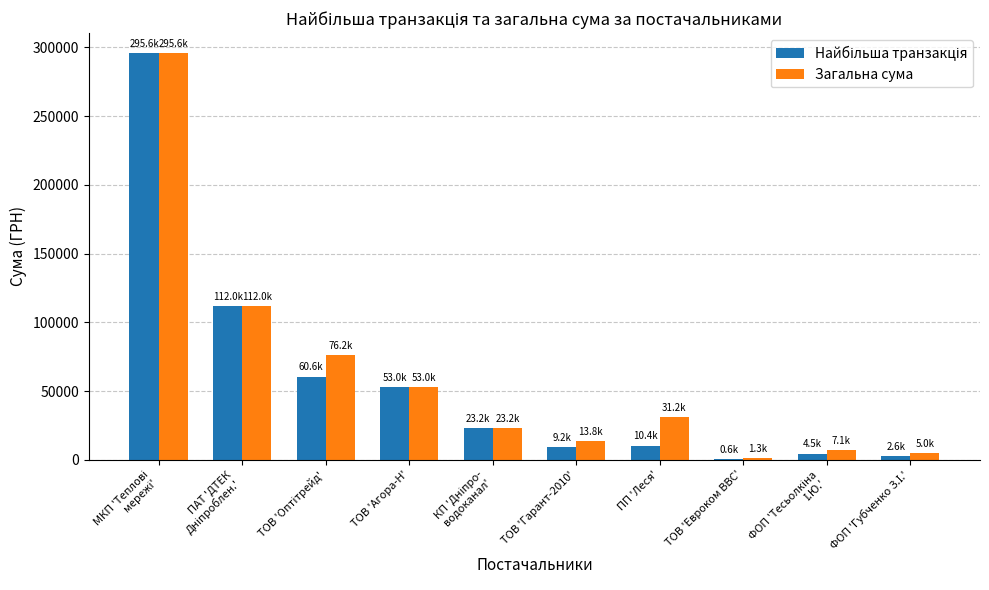

What is the maximum value shown in the chart?

295638.6